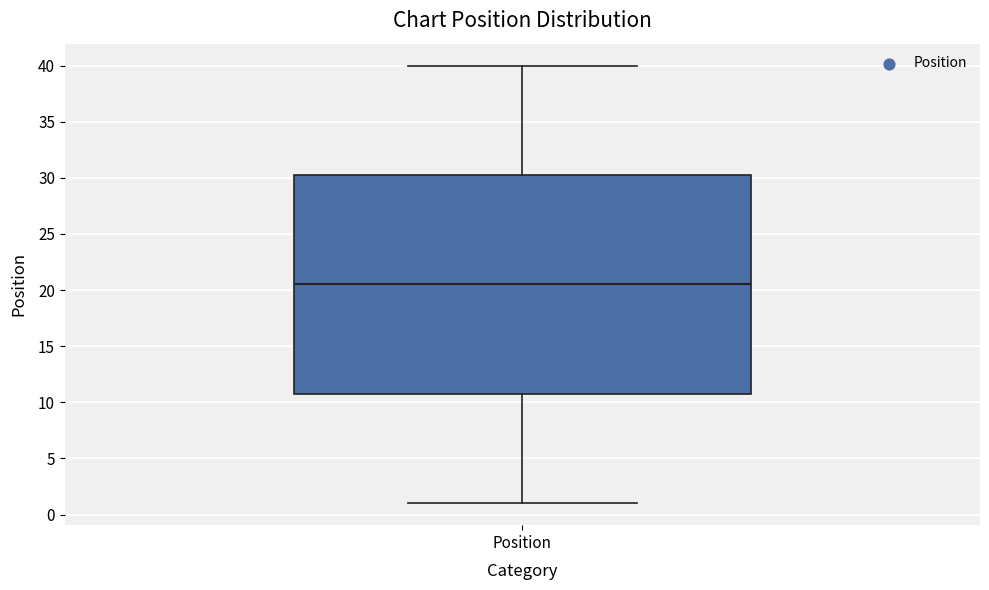

Where does the median line of the box for Position sit on the y-axis? The values are not printed on the chart, so give them approximately, as read against the axis.

20.5